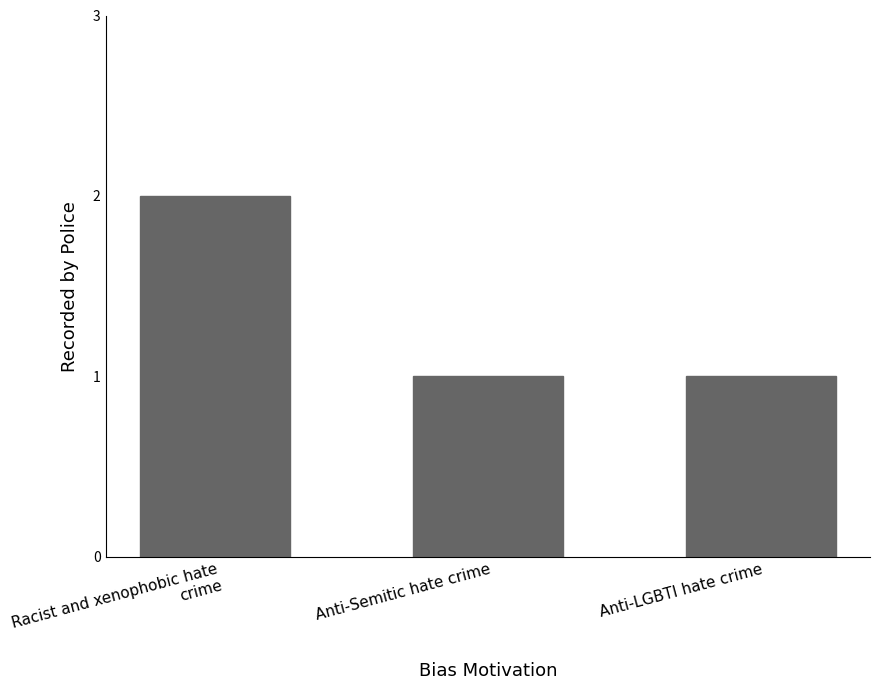

What position from the right is Racist and xenophobic hate crime?

3